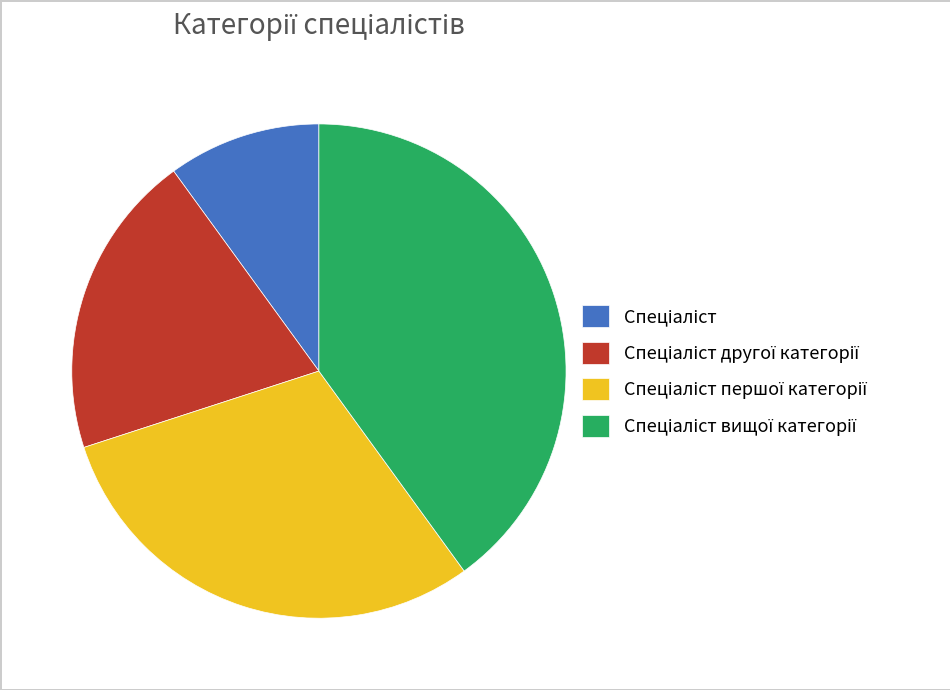

Is there a majority slice in this chart?

No